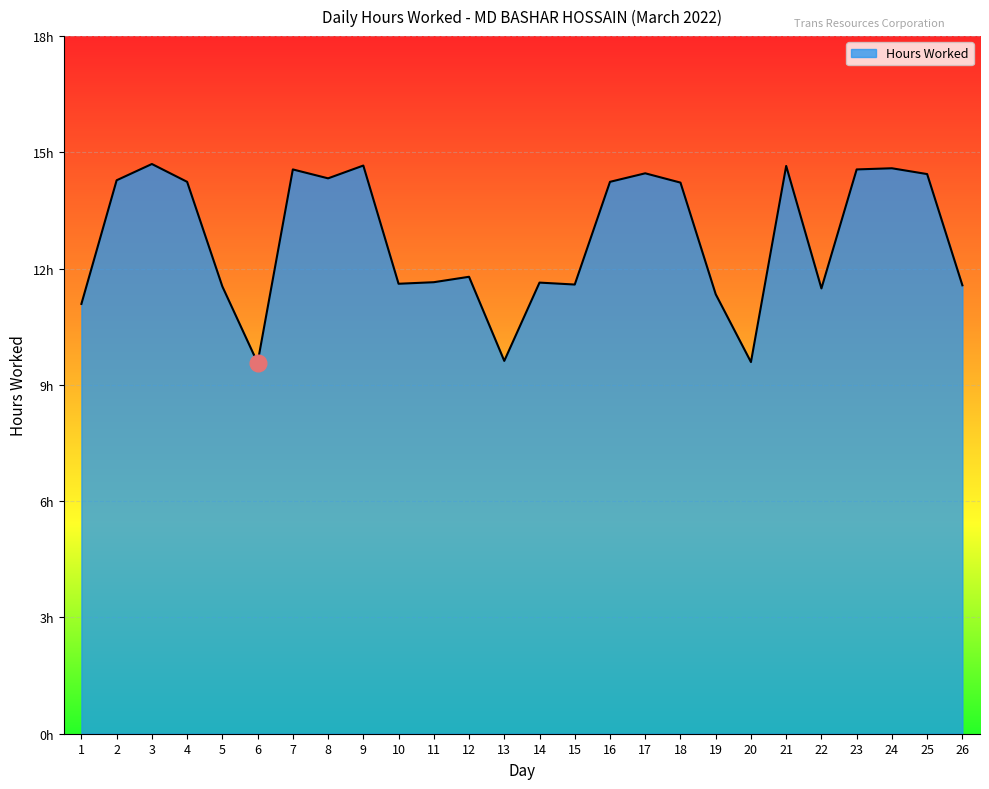

Reading left to right, what are all the values shown in this chart?

11.1	14.3	14.7	14.2	11.5	9.6	14.6	14.3	14.7	11.6	11.7	11.8	9.6	11.6	11.6	14.2	14.5	14.2	11.3	9.6	14.7	11.5	14.6	14.6	14.4	11.6